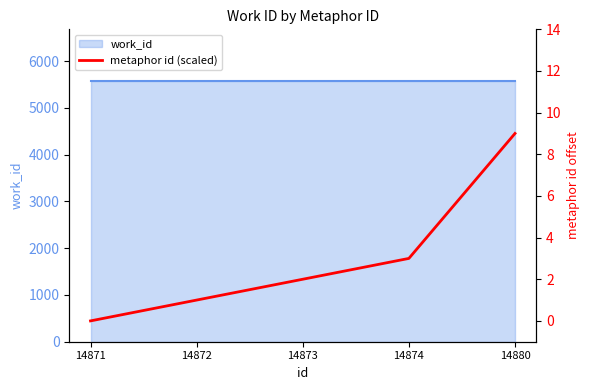

Reading left to right, extract all data points from this chart.

14871=0	14872=1	14873=2	14874=3	14880=9